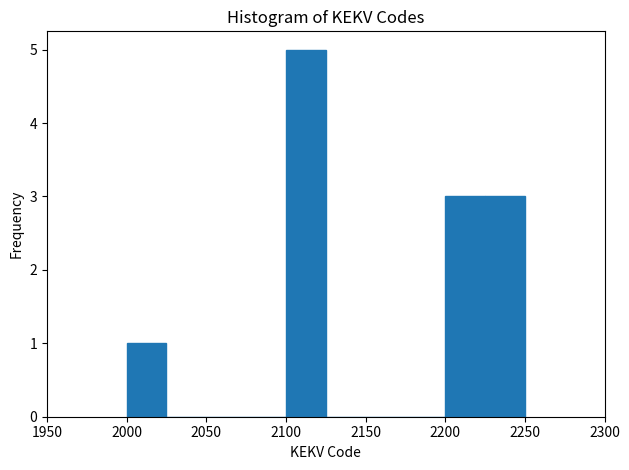

Reading left to right, transcribe this chart: for each bar, give the range it covers on the x-axis and its height. The values are not printed on the chart, so give them approximately, as read against the axis.

2000 to 2025: 1
2025 to 2050: 0
2050 to 2075: 0
2075 to 2100: 0
2100 to 2125: 5
2125 to 2150: 0
2150 to 2175: 0
2175 to 2200: 0
2200 to 2225: 3
2225 to 2250: 3